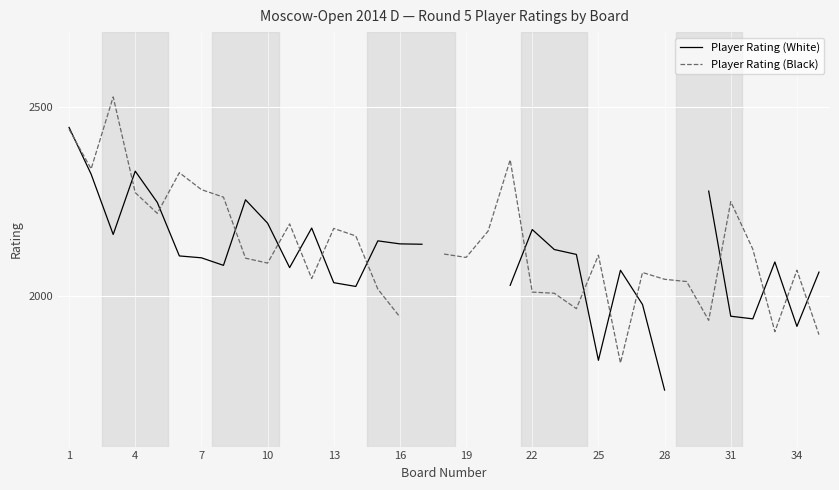

How many interior local peaks does the Player Rating (White) series have?

7